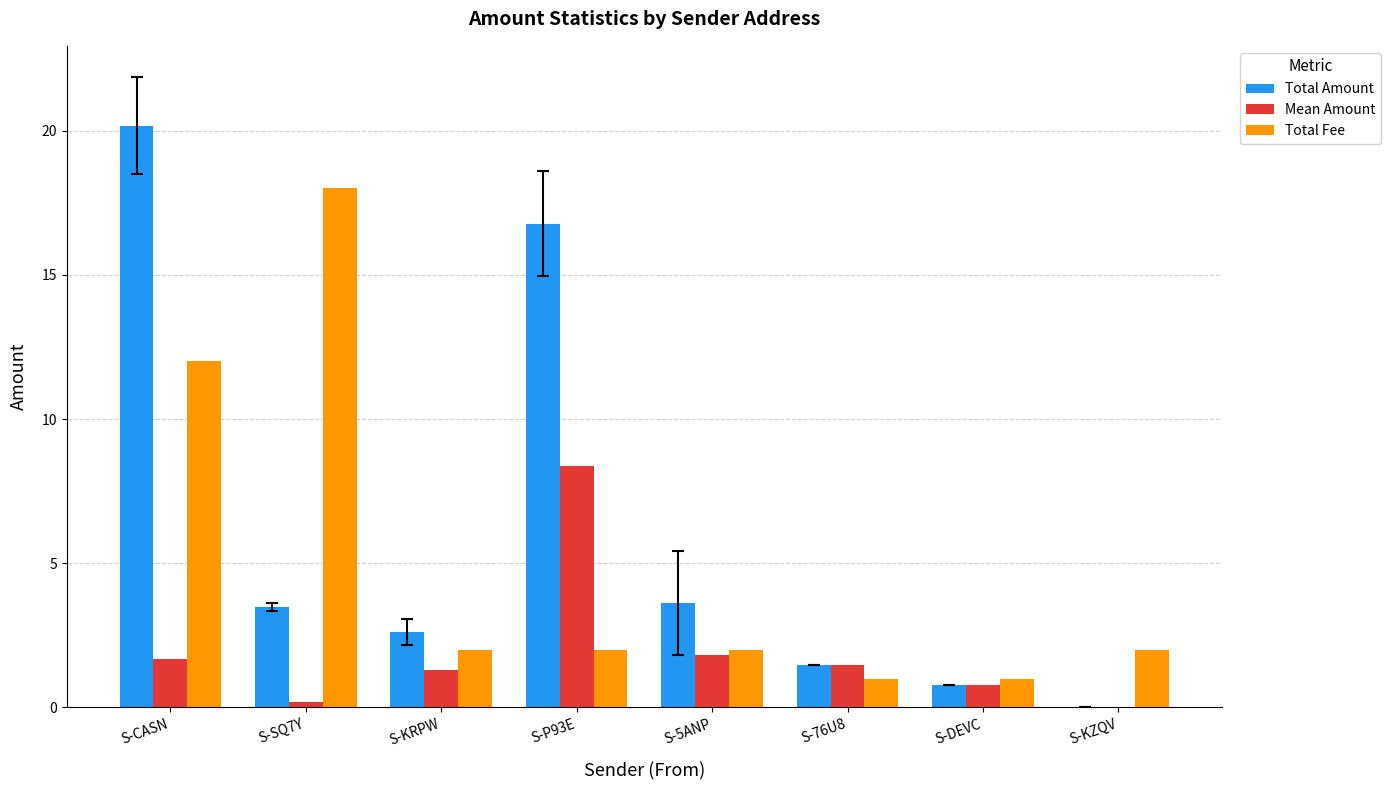

How many groups of bars are there?

8